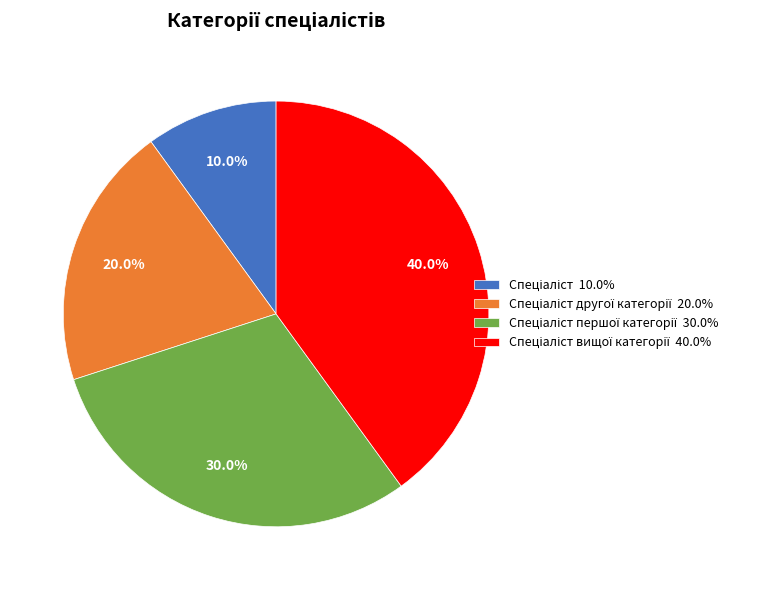

Does any single category account for the majority?

No